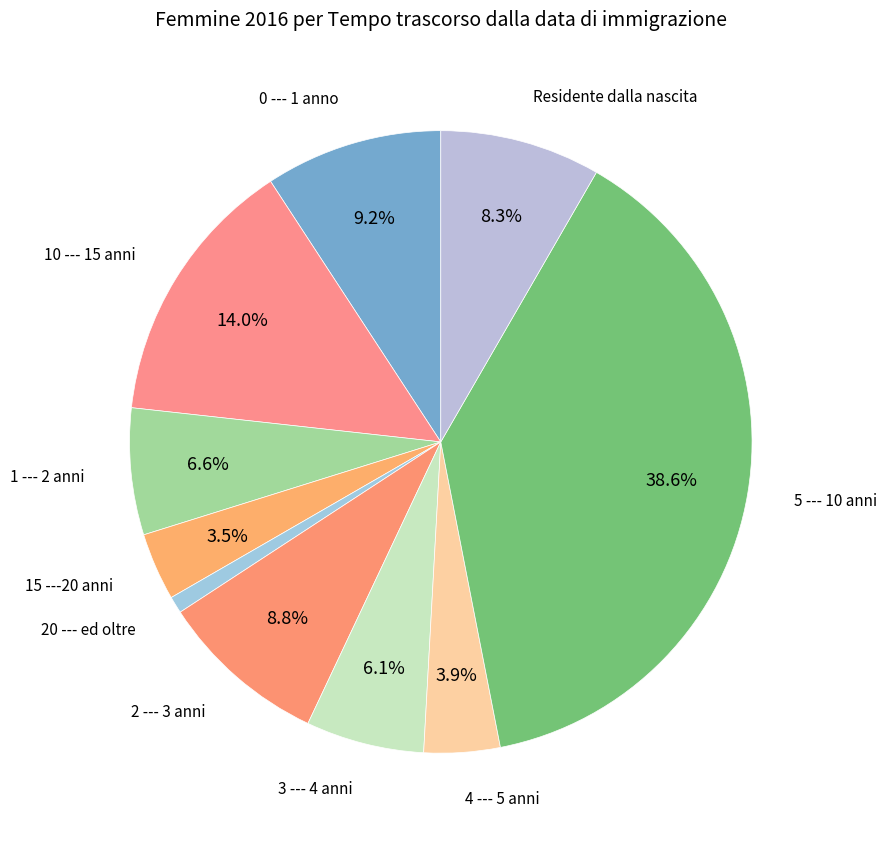

Do 1 --- 2 anni and 15 ---20 anni together represent more than half of the pie?

No